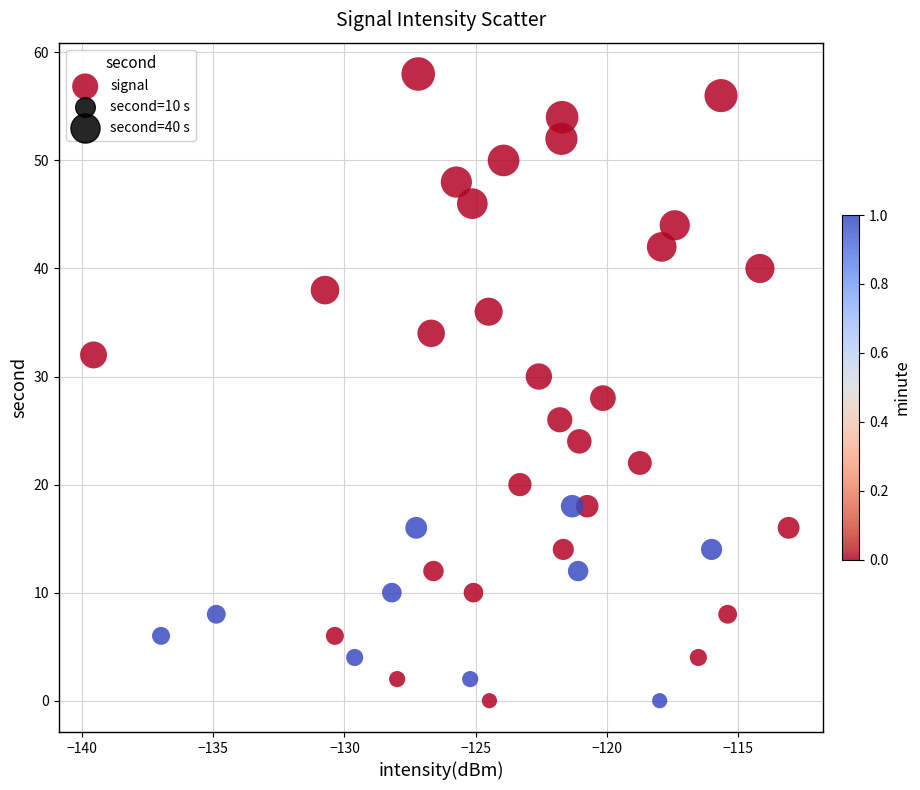

What is the range of Y values (max minus min)?

58